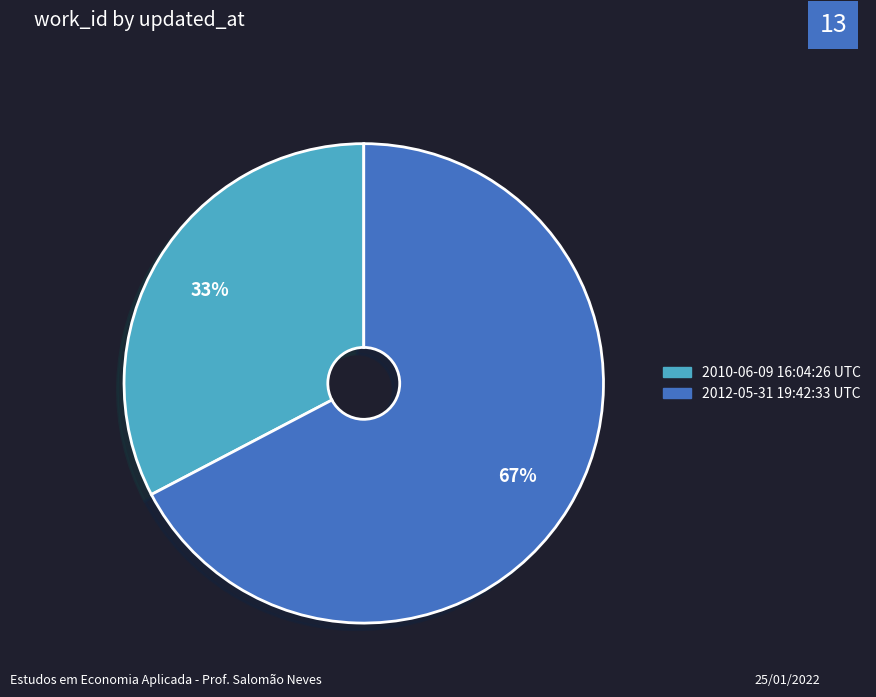

To the nearest percent, what is the combined percentage of 2012-05-31 19:42:33 UTC and 2010-06-09 16:04:26 UTC?

100%